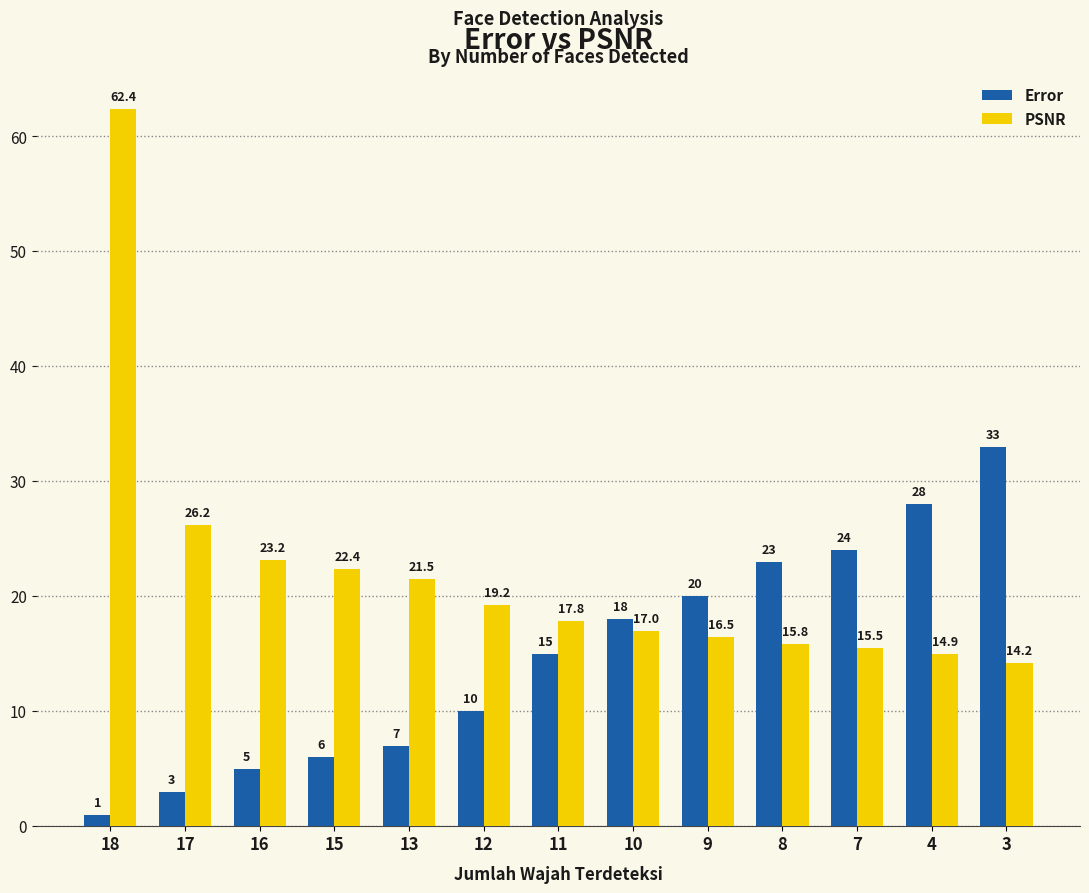

How many values in the Error series are below 15?

6